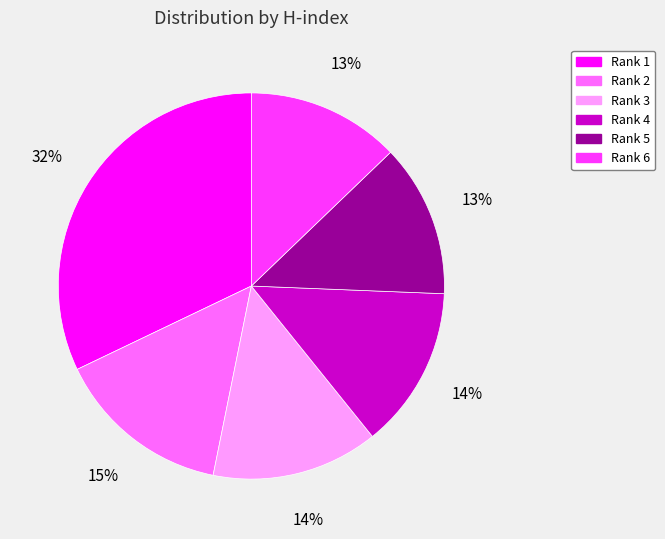

The Rank 6 slice represents 22% of the pie. True or false?

False